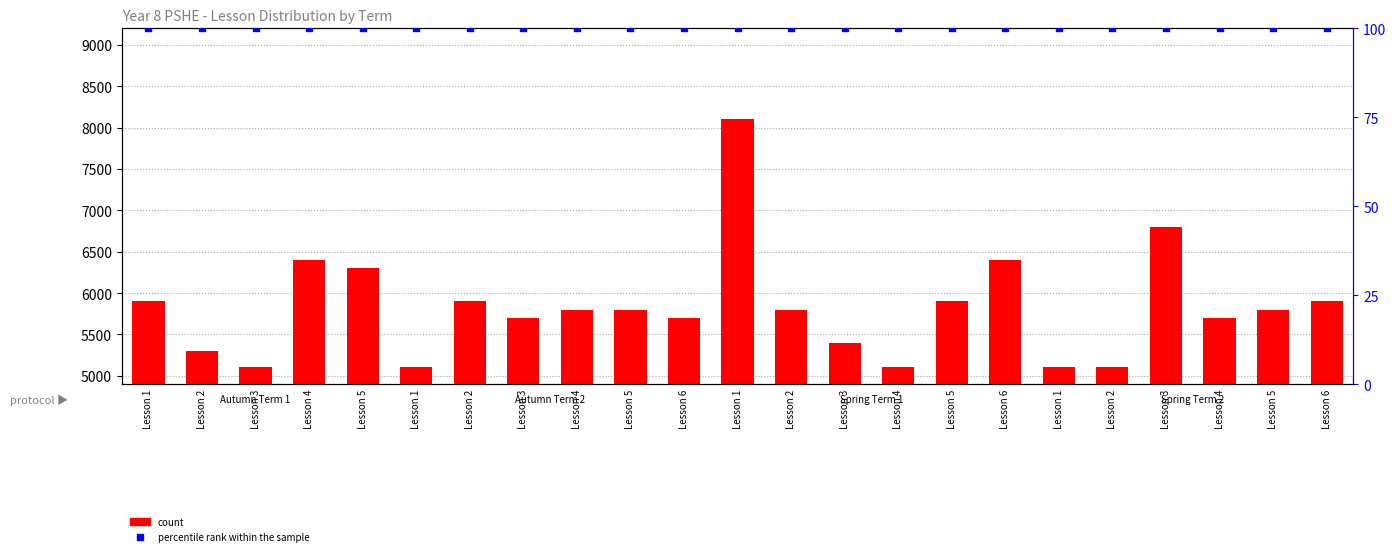

At which label is count closest to 6600?

Lesson 4